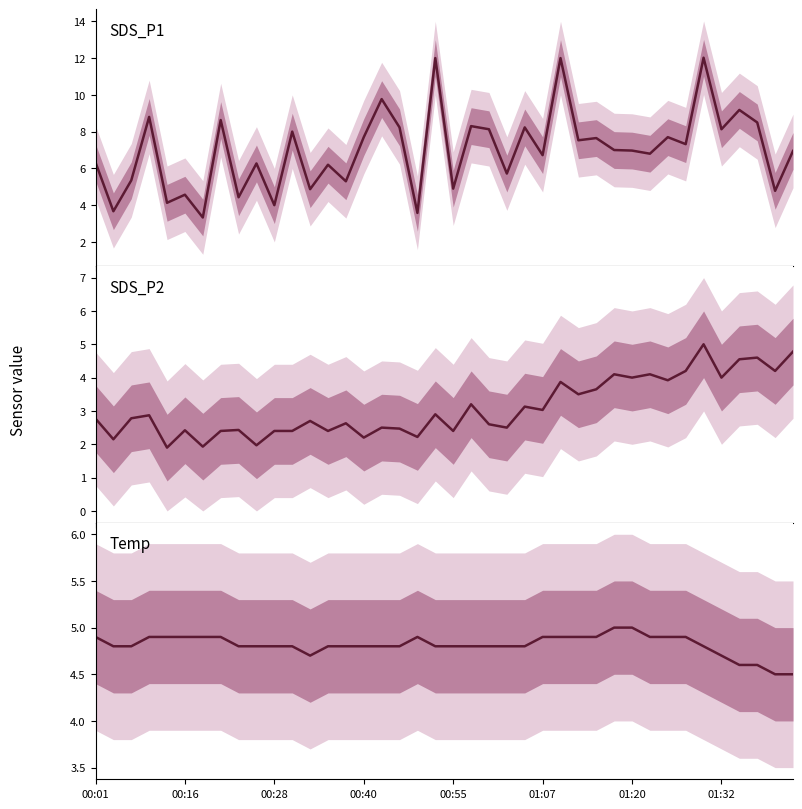

Reading left to right, transcribe all the data shown in this chart.

SDS_P1: 6.3	3.7	5.3	8.8	4.1	4.6	3.3	8.6	4.4	6.3	4.0	8.0	4.9	6.2	5.3	7.7	9.8	8.2	3.6	12.0	4.9	8.3	8.1	5.7	8.2	6.7	12.0	7.5	7.7	7.0	7.0	6.8	7.7	7.3	12.0	8.1	9.2	8.5	4.8	7.0
SDS_P2: 2.8	2.1	2.8	2.9	1.9	2.4	1.9	2.4	2.4	2.0	2.4	2.4	2.7	2.4	2.6	2.2	2.5	2.5	2.2	2.9	2.4	3.2	2.6	2.5	3.1	3.0	3.9	3.5	3.6	4.1	4.0	4.1	3.9	4.2	5.0	4.0	4.5	4.6	4.2	4.8
Temp: 4.9	4.8	4.8	4.9	4.9	4.9	4.9	4.9	4.8	4.8	4.8	4.8	4.7	4.8	4.8	4.8	4.8	4.8	4.9	4.8	4.8	4.8	4.8	4.8	4.8	4.9	4.9	4.9	4.9	5.0	5.0	4.9	4.9	4.9	4.8	4.7	4.6	4.6	4.5	4.5